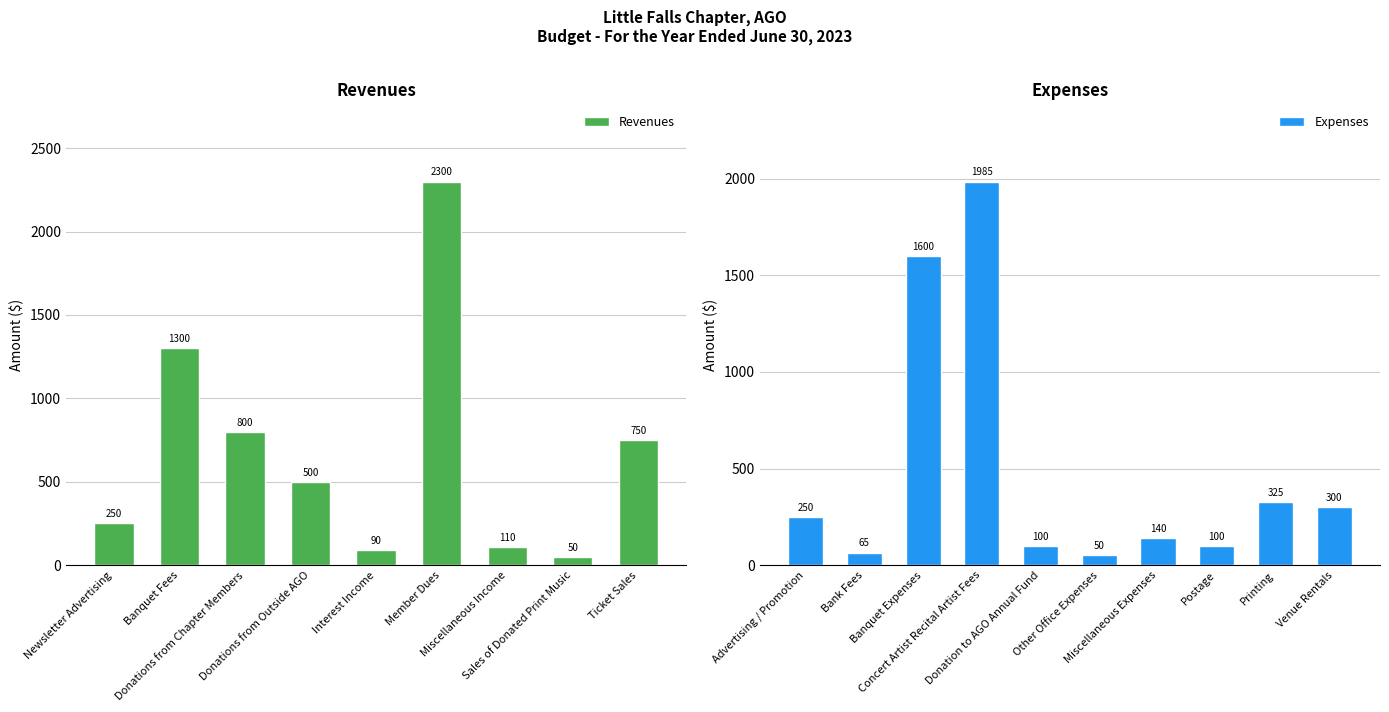

What is the change in value from Newsletter Advertising to Donations from Chapter Members?

+550